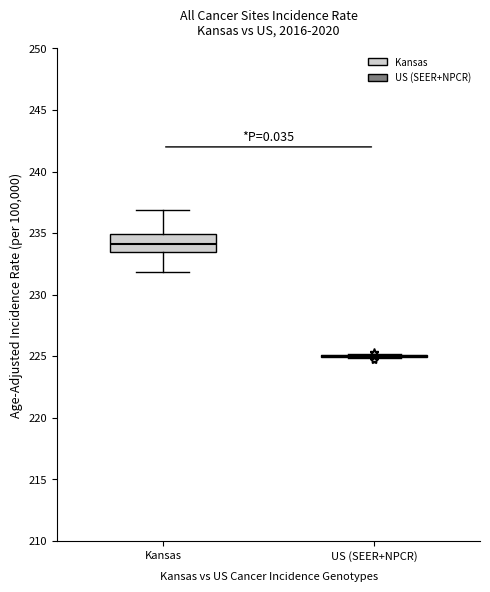

Reading left to right, read every box against the y-axis: the position of its median line, the range the box covers, and the ends of its whiskers. The values are not printed on the chart, so give them approximately, as read against the axis.

Kansas: median 234.0, box 233.5 to 235.0, whiskers 232.0 to 237.0
US (SEER+NPCR): box collapsed to a line at 225.0, whiskers 225.0 to 225.0